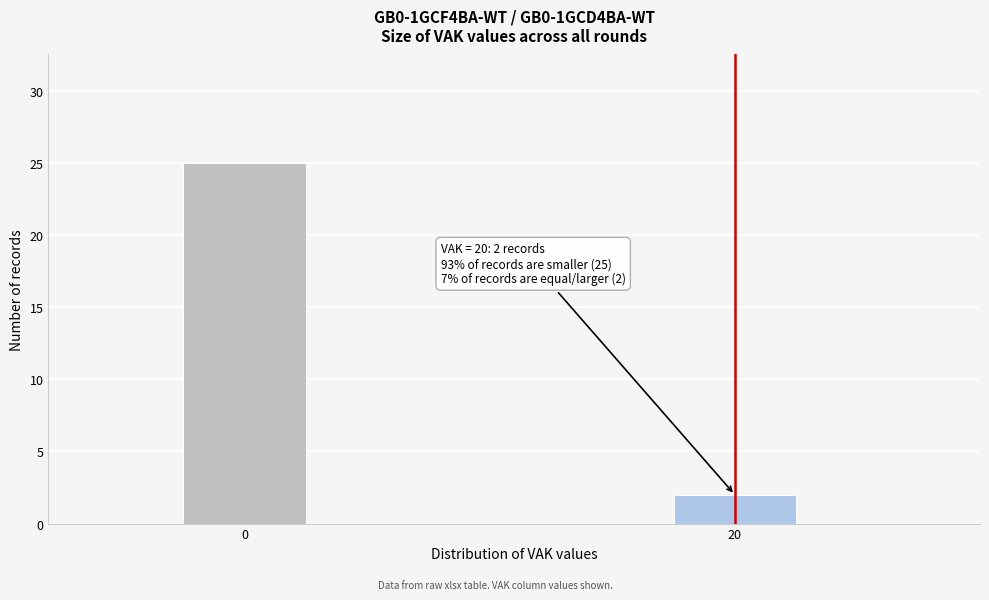

Reading left to right, transcribe all the data shown in this chart.

0=25	20=2